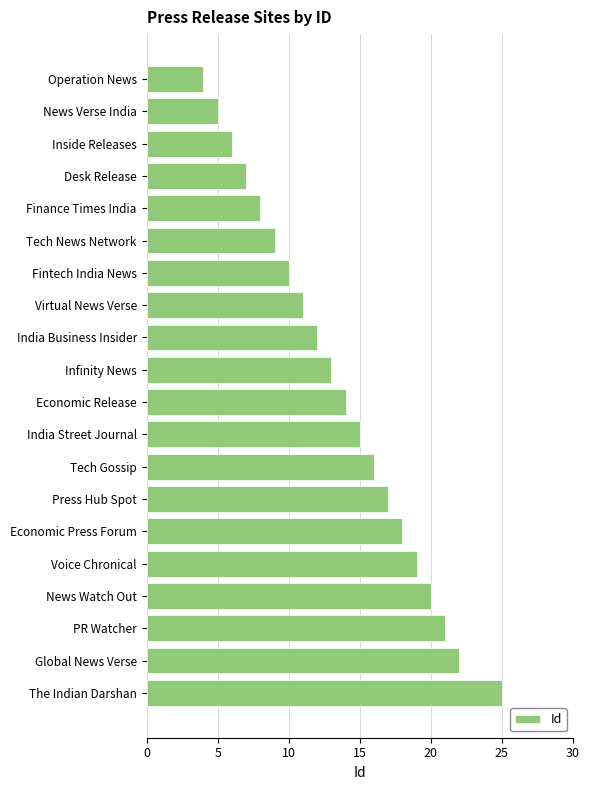

What is the average value?

14